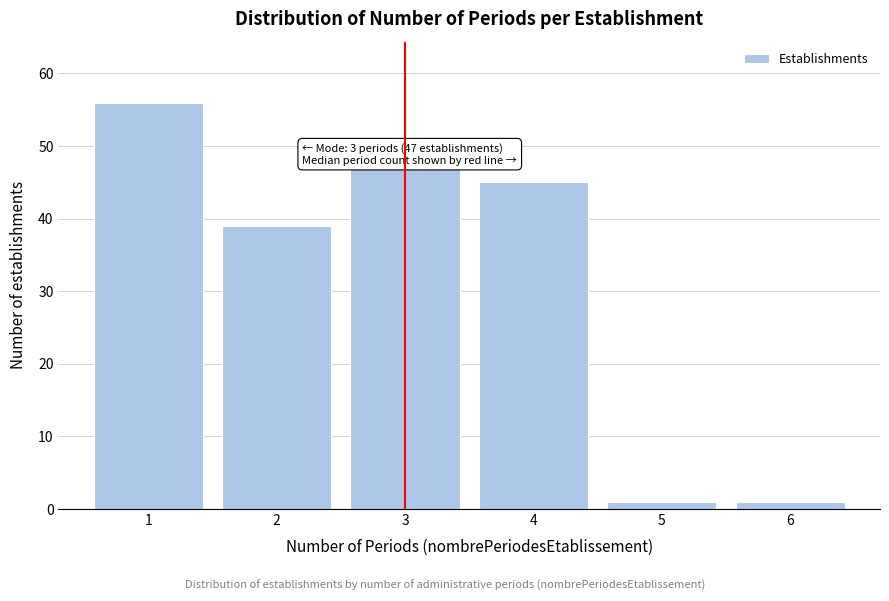

Over which range of the x-axis is the bar tallest?

0.5 to 1.5